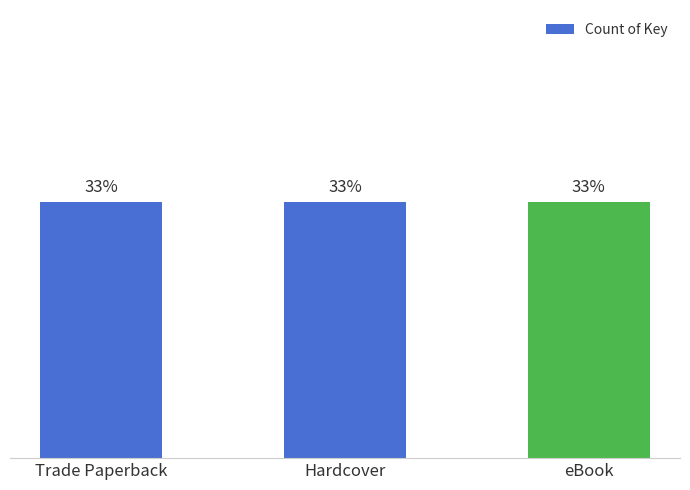

List the series in order of their peak value, highest first.

Trade Paperback, Hardcover, eBook